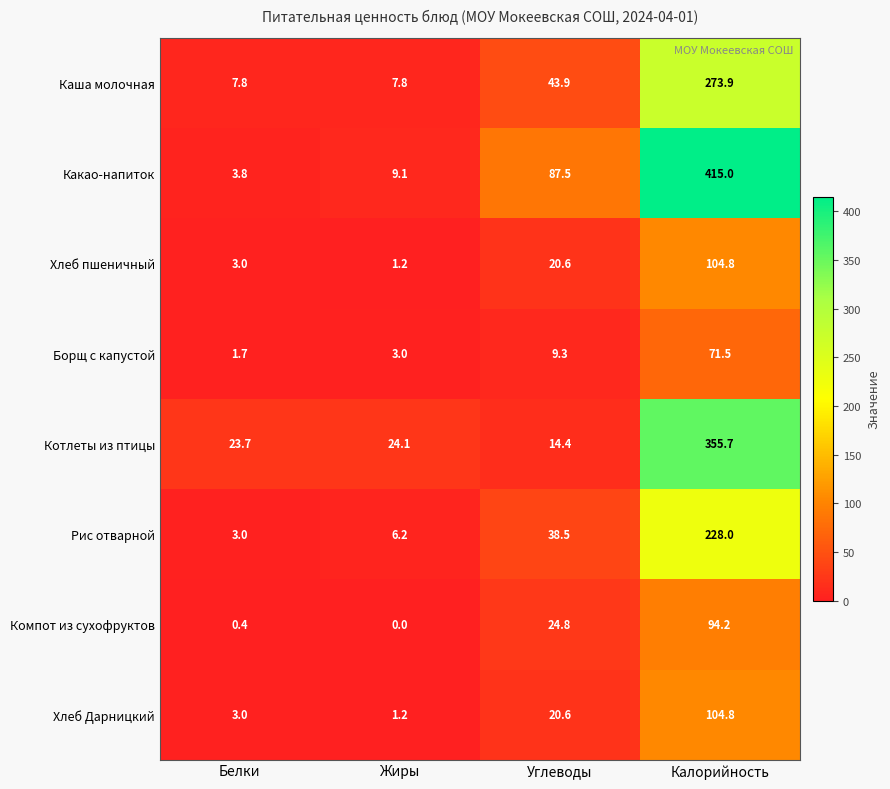

True or false: Компот из сухофруктов has a value of 0.4 at Белки.

True